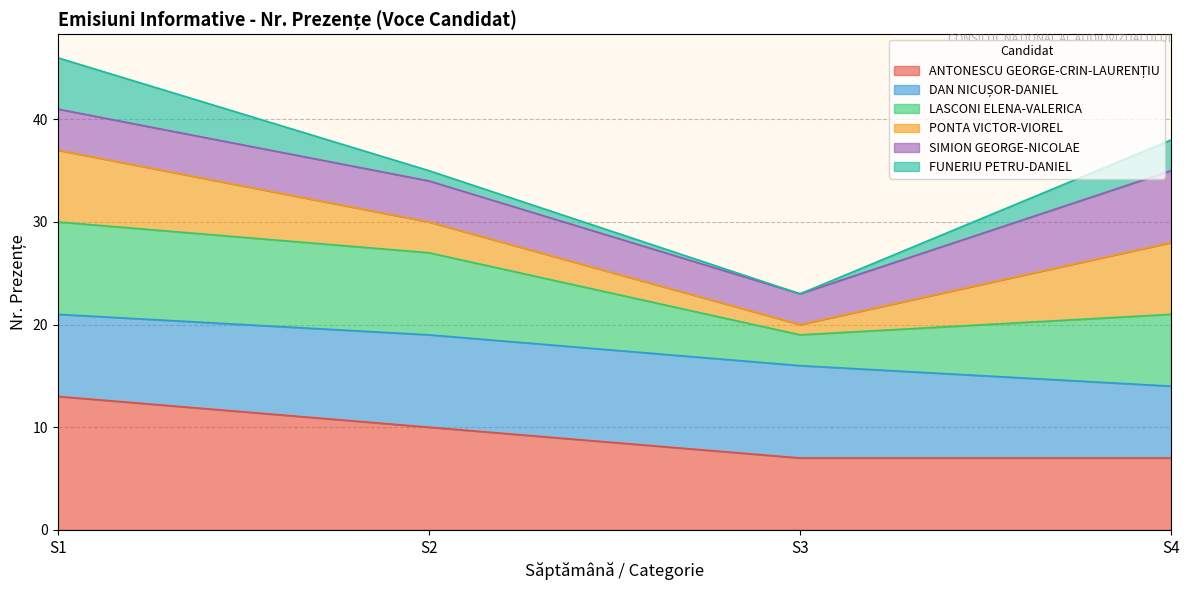

True or false: PONTA VICTOR-VIOREL and ANTONESCU GEORGE-CRIN-LAURENȚIU cross at least once.

False